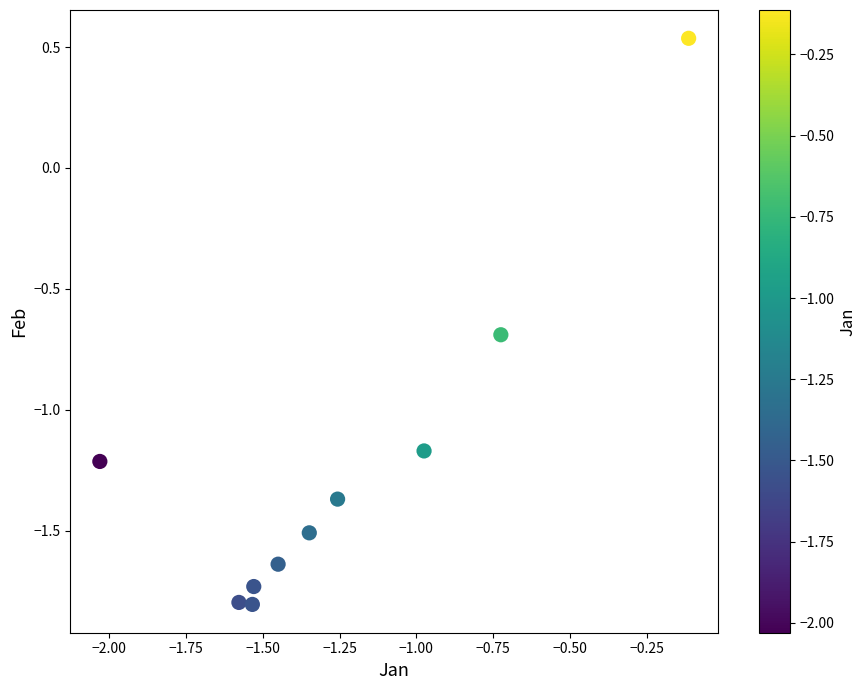

What is the range of X values (max minus min)?

1.9